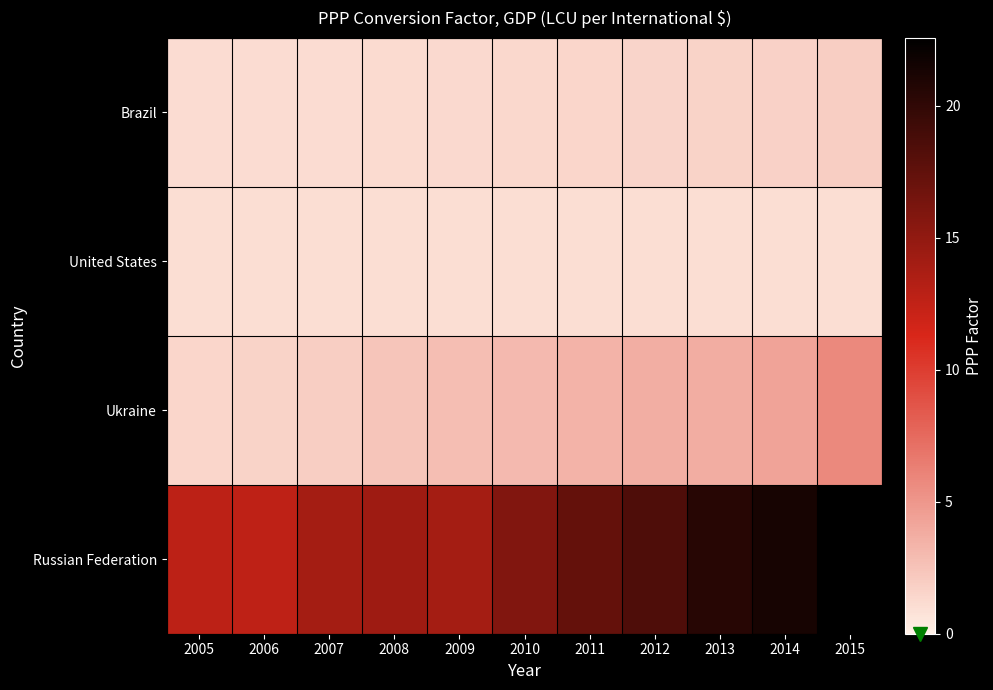

Which has a higher value, 2013 or 2005?

2013